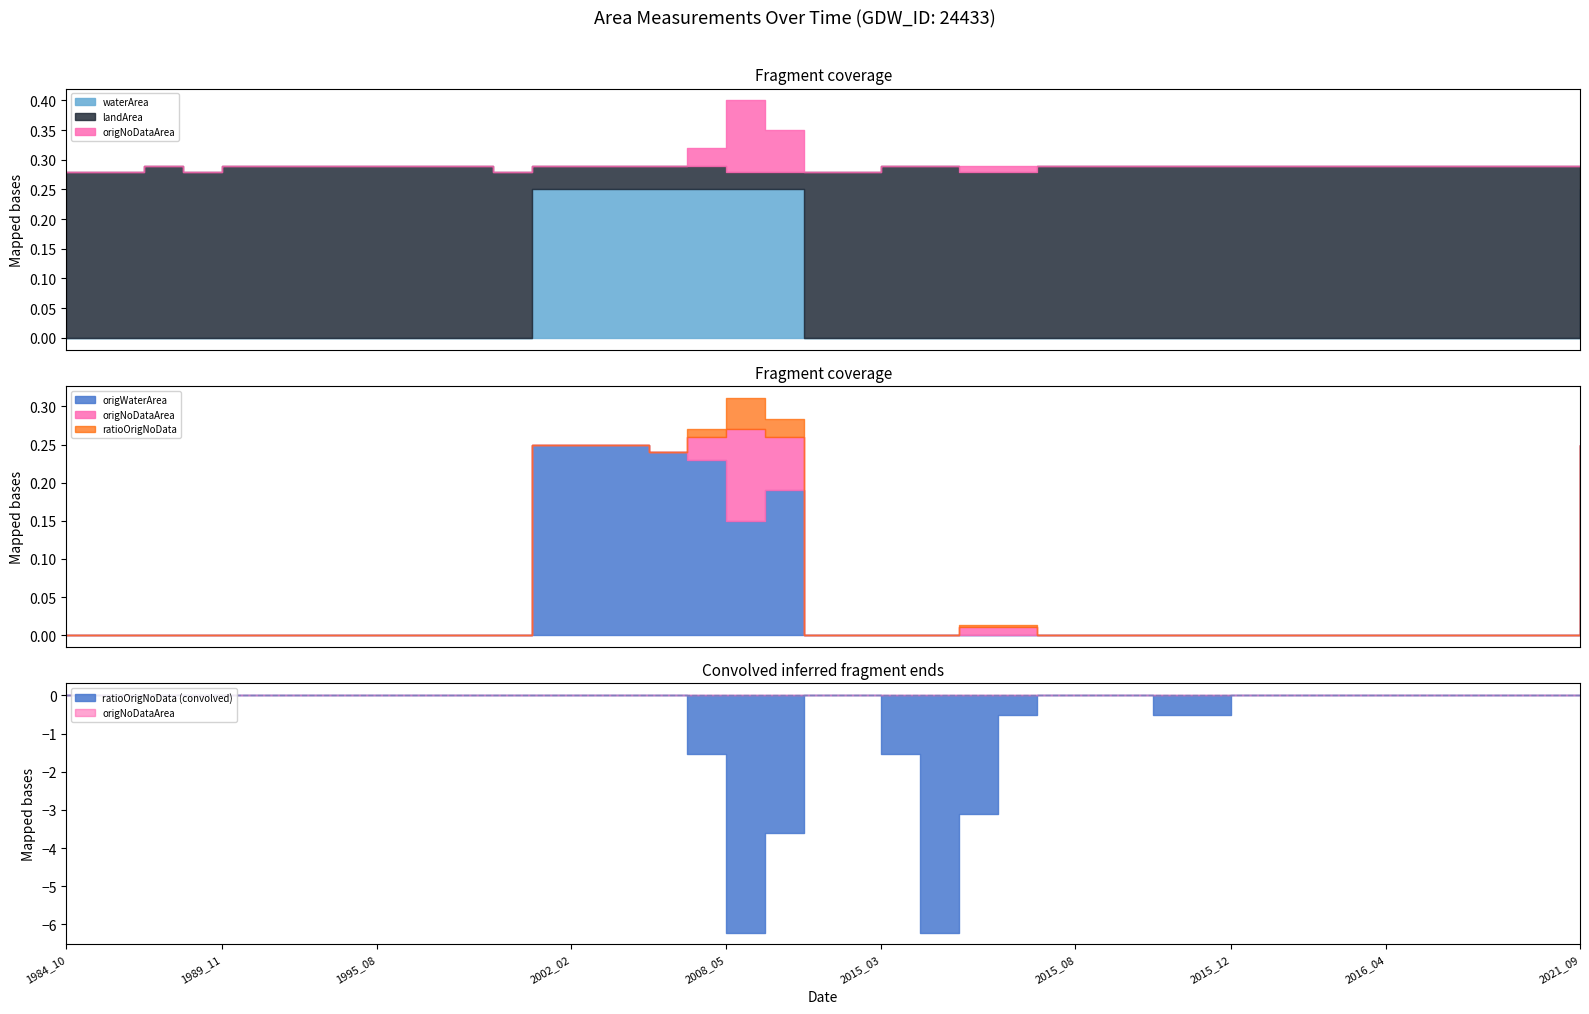

What is the average value of the waterArea series?

0.1